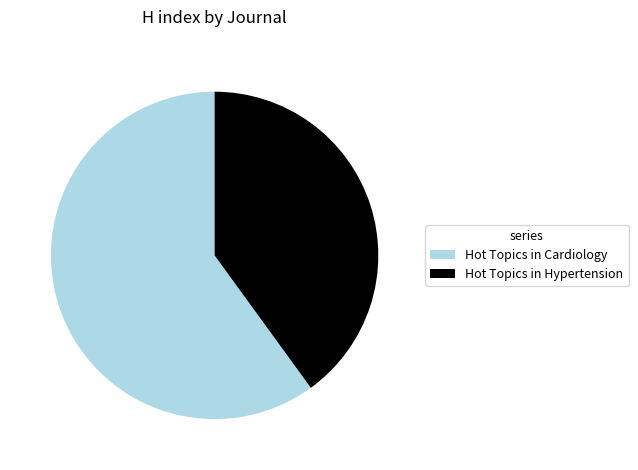

What is the ratio of the value at Hot Topics in Cardiology to the value at Hot Topics in Hypertension?

1.5